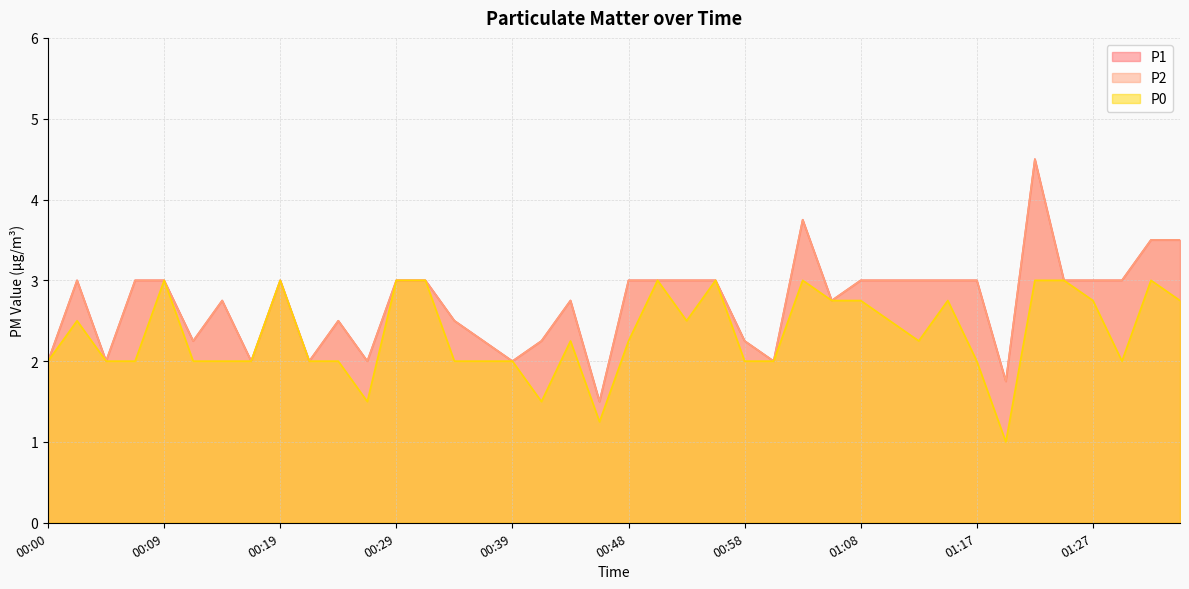

What is the sum of all P1 values?

108.8